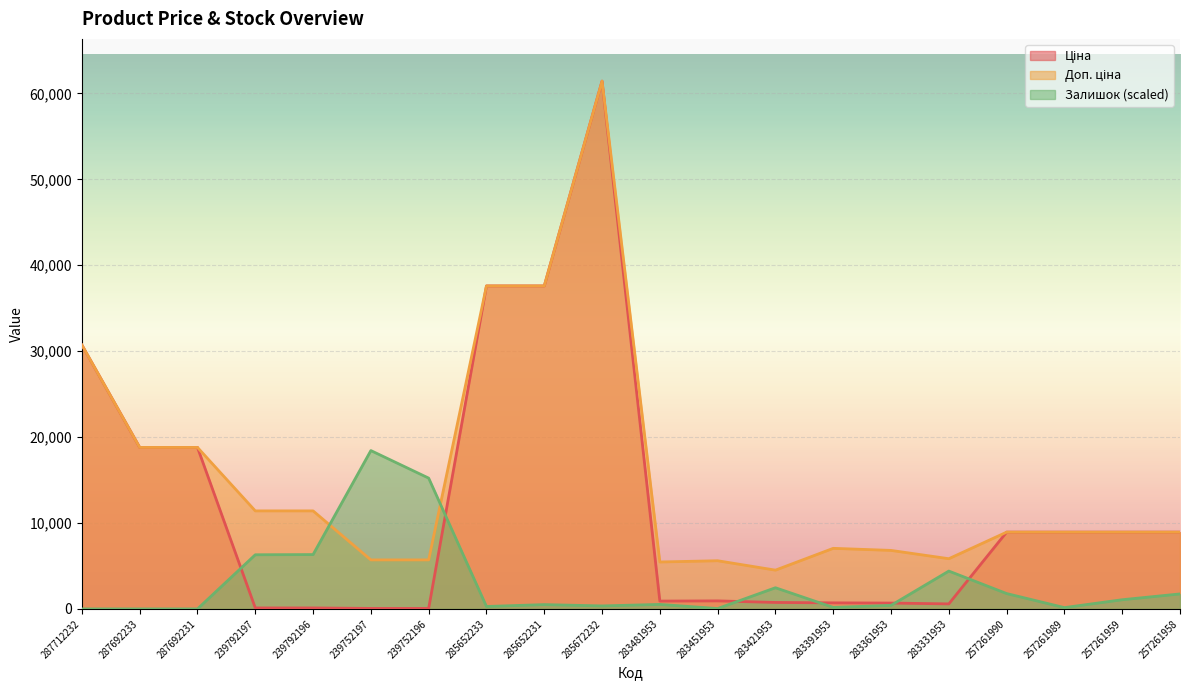

At which label does Ціна first exceed 8934?

287712232